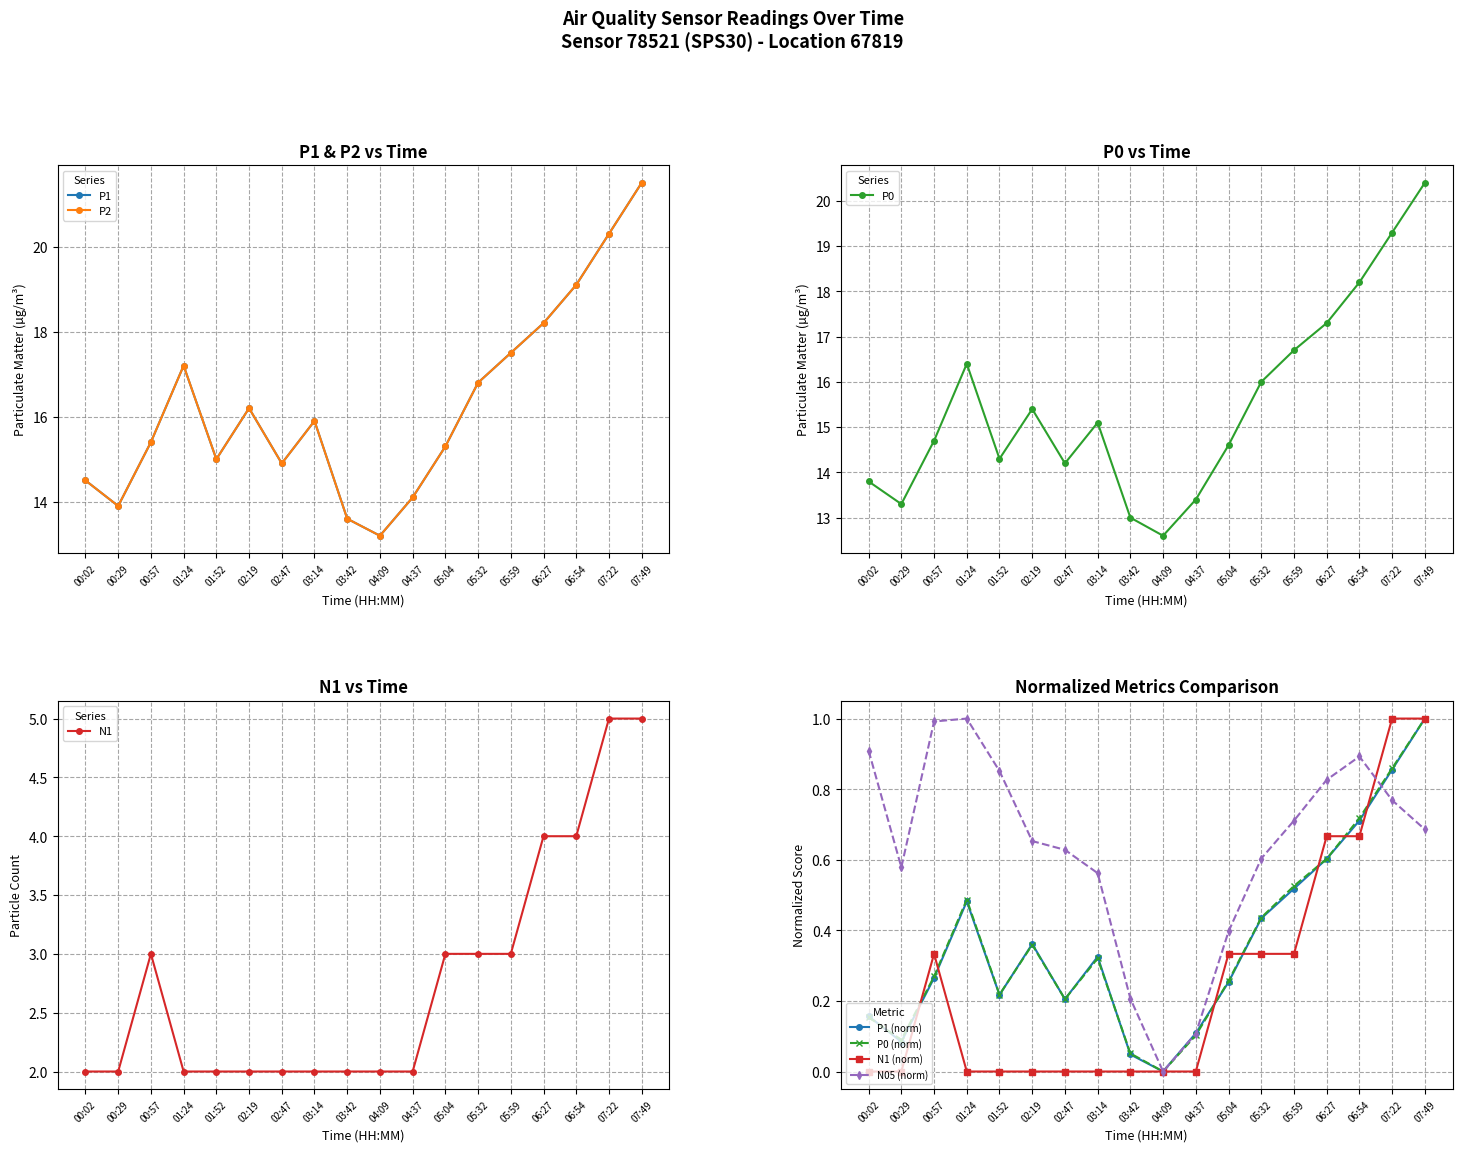

Is it true that P2 equals 14.1 at 04:37?

True